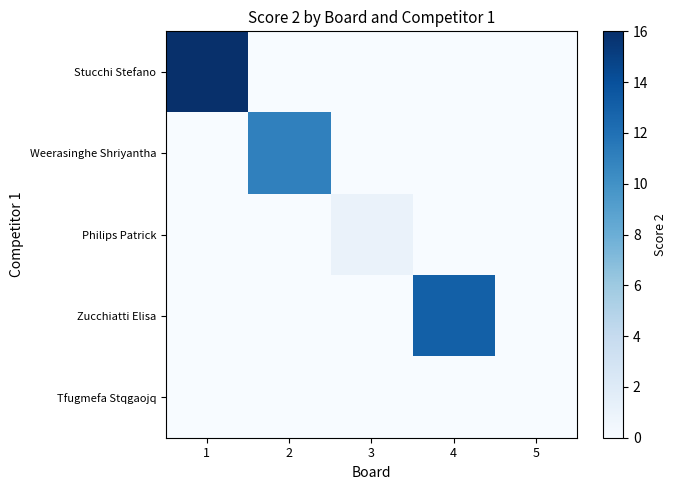

What is the greatest value displayed?

16